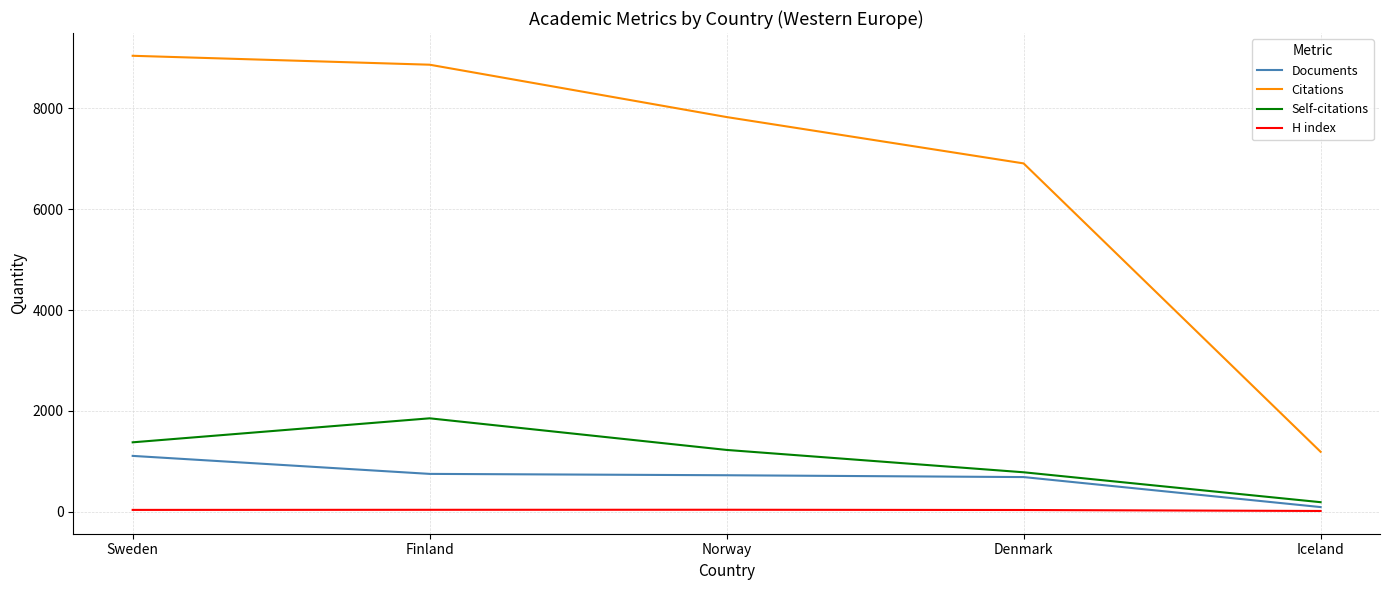

True or false: Self-citations and Documents intersect in this chart.

False